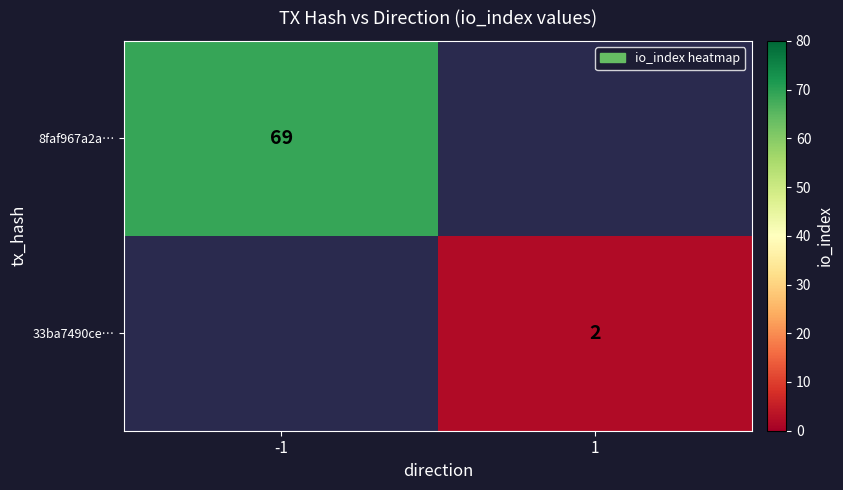

Is the value of 33ba7490ce… at 1 greater than the value of 8faf967a2a… at -1?

No